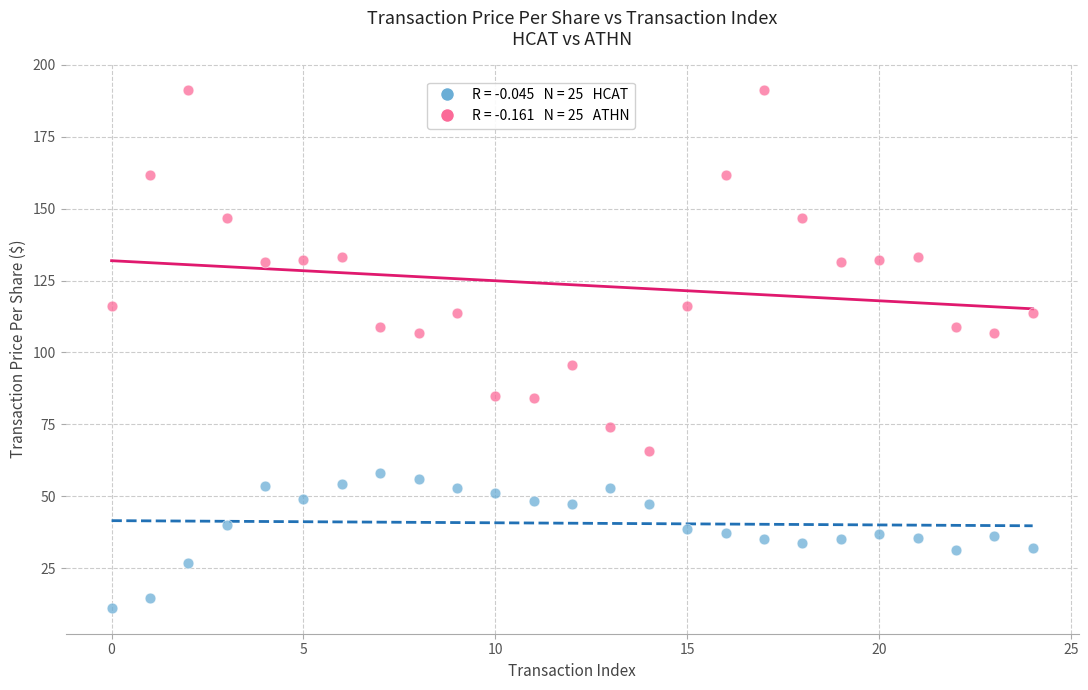

Across all data points, what is the range of Y values (max minus min)?

179.9